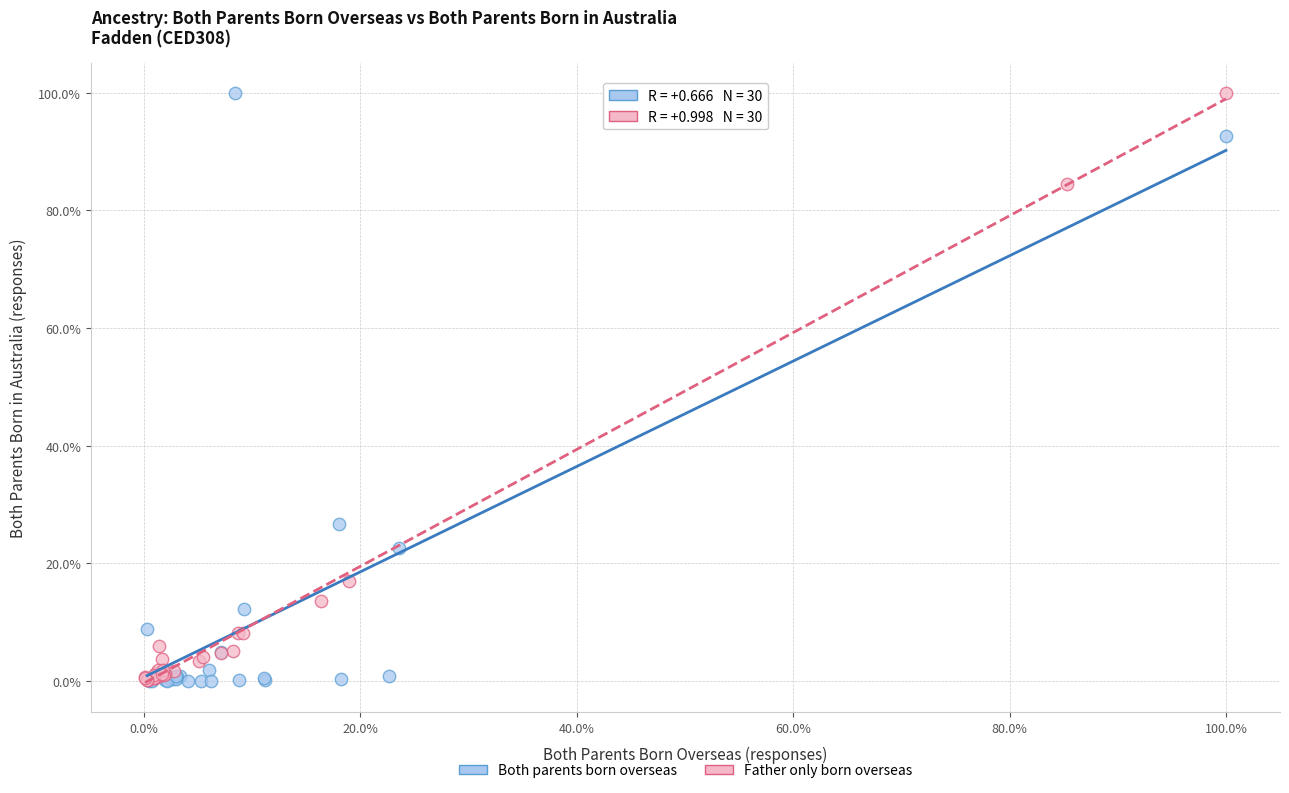

Which series has the largest Y range (max minus min)?

Both parents born overseas